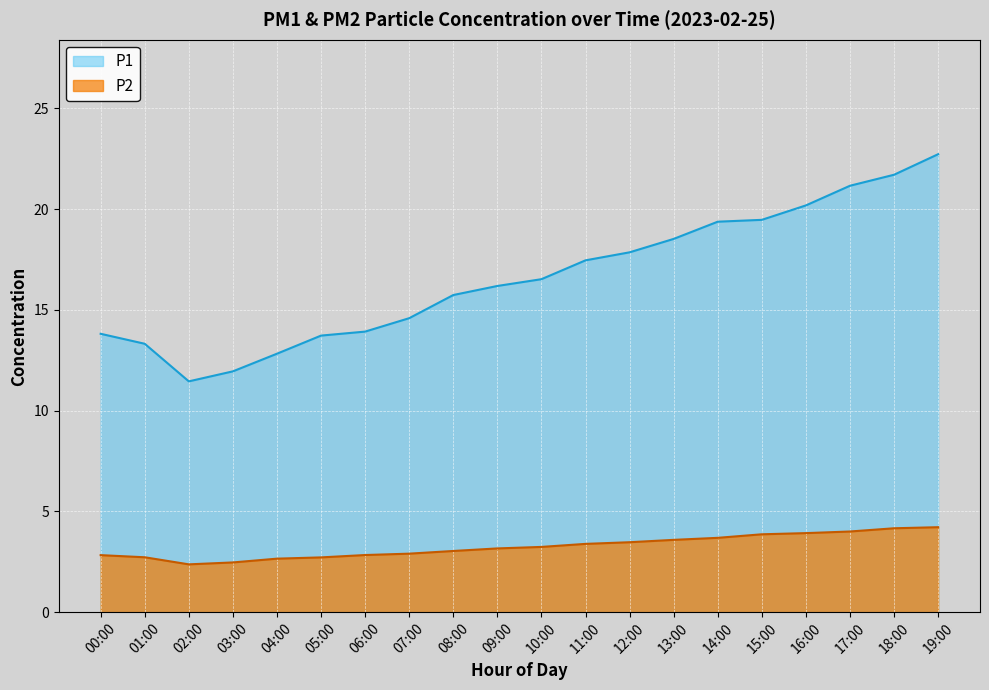

The value of P1 at 17:00 is 10.3. True or false?

False